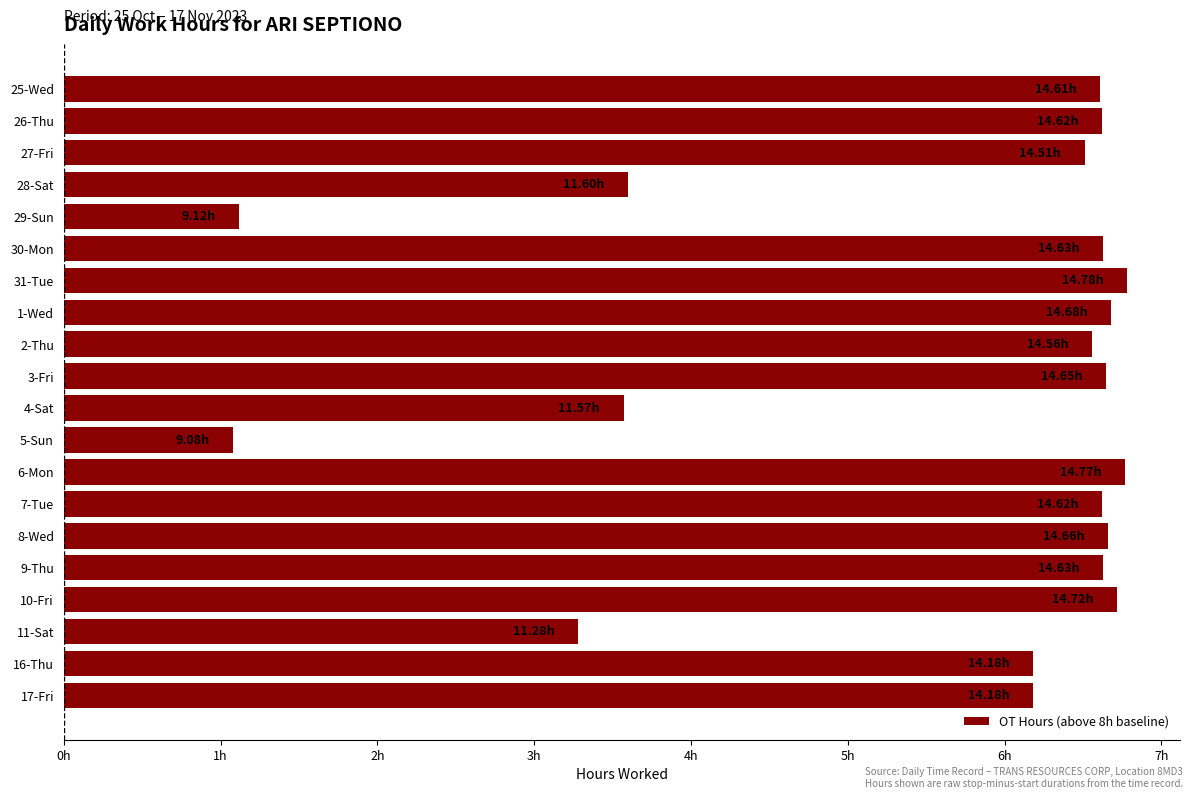

Does the chart contain any negative values?

No